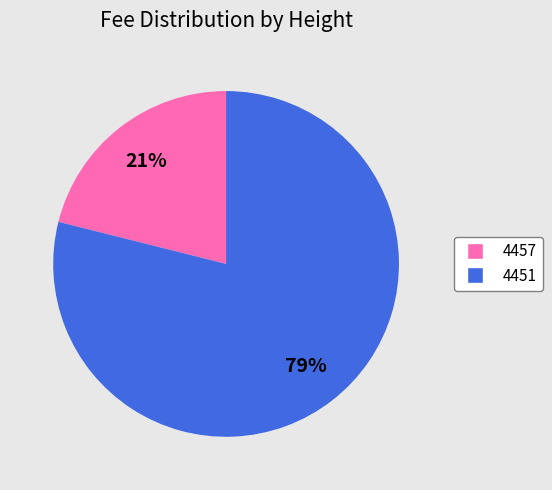

To the nearest percent, what is the average slice percentage?

50%